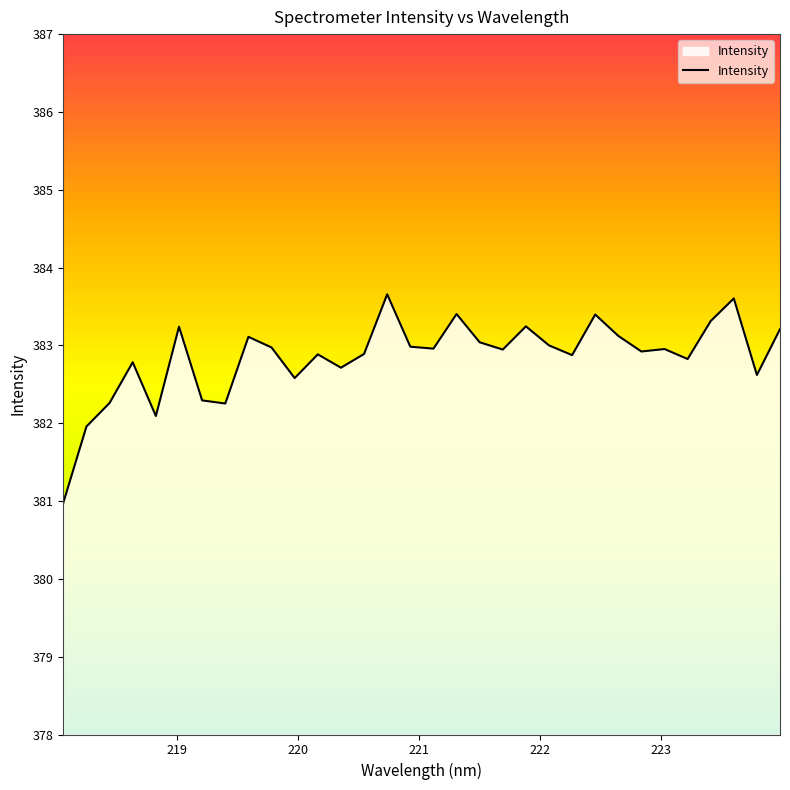

What is the smallest value displayed?

381.0